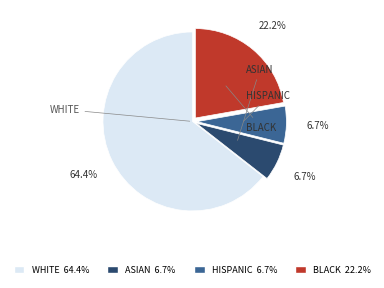

Count the number of slices in the pie.

4